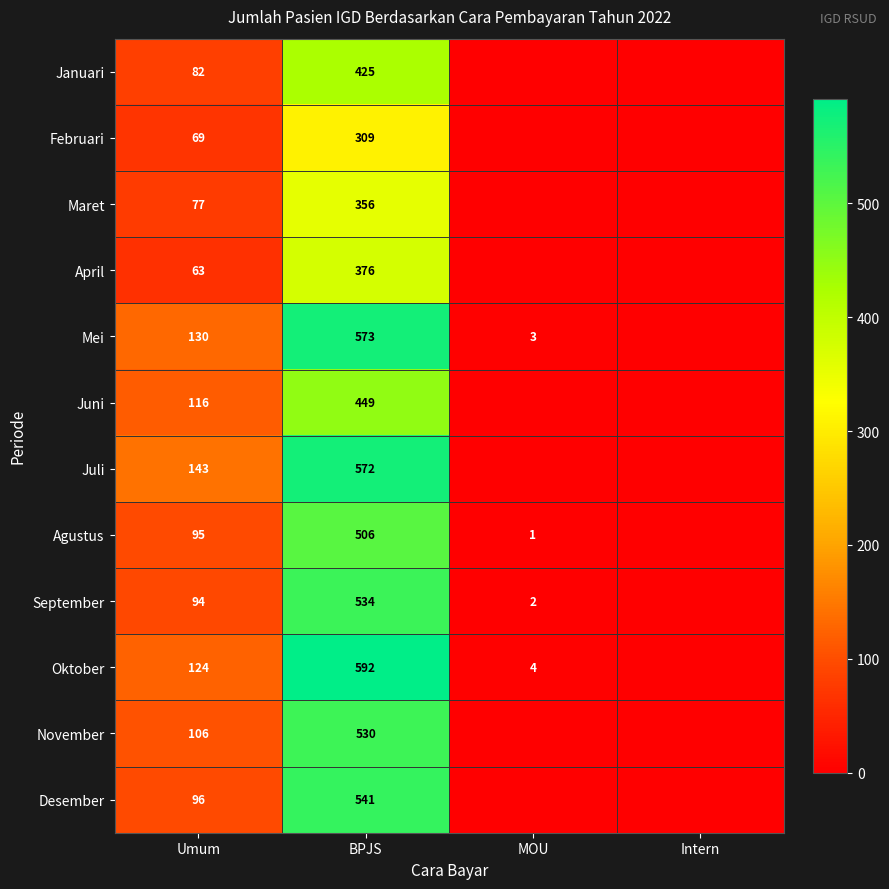

What is the sum of the Oktober values at BPJS and Umum?

716